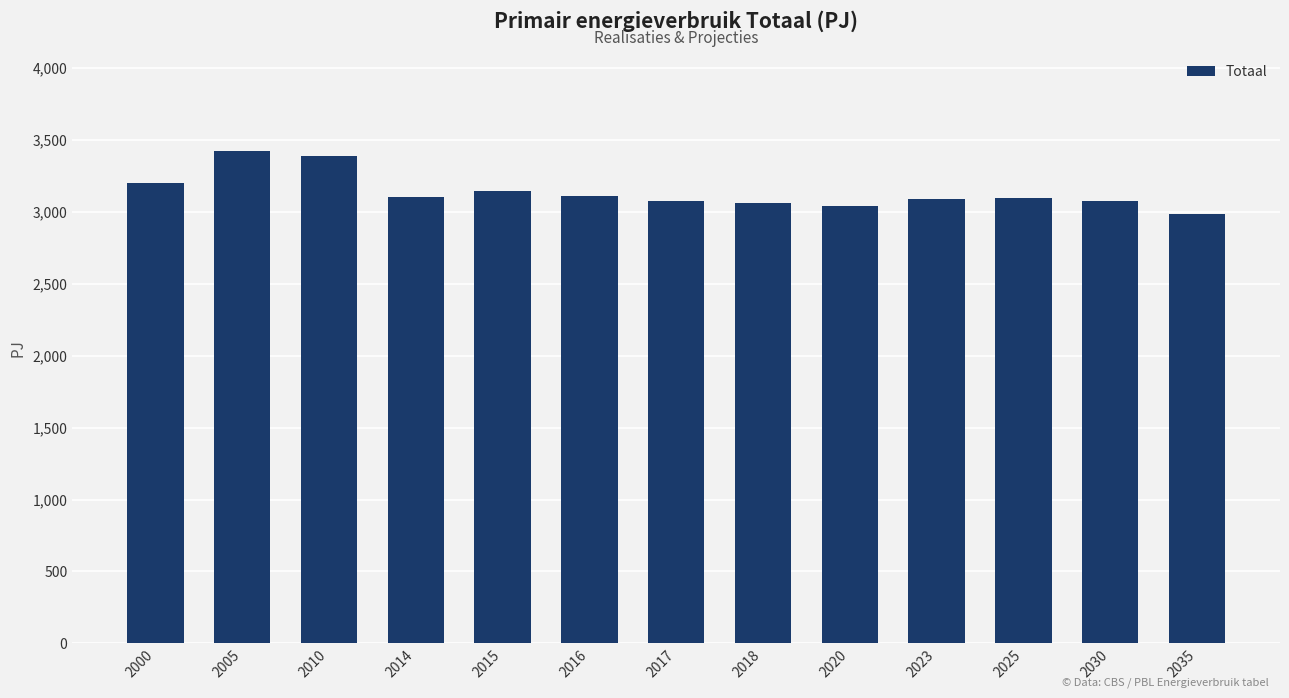

What is the smallest value displayed?

2983